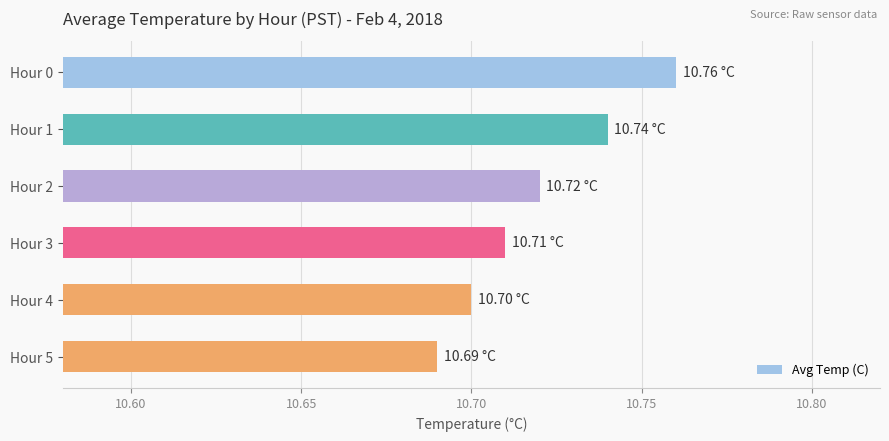

What is the ratio of the value at Hour 1 to the value at Hour 0?

1.0